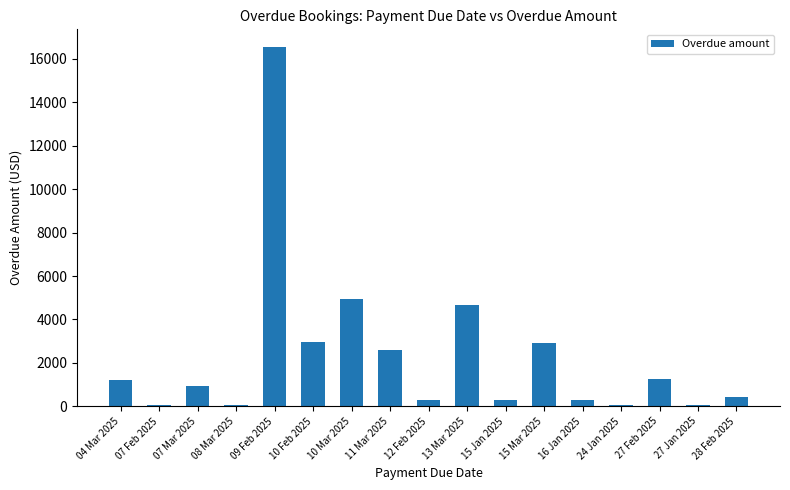

The chart shows a value of 1916 at 10 Feb 2025. True or false?

False